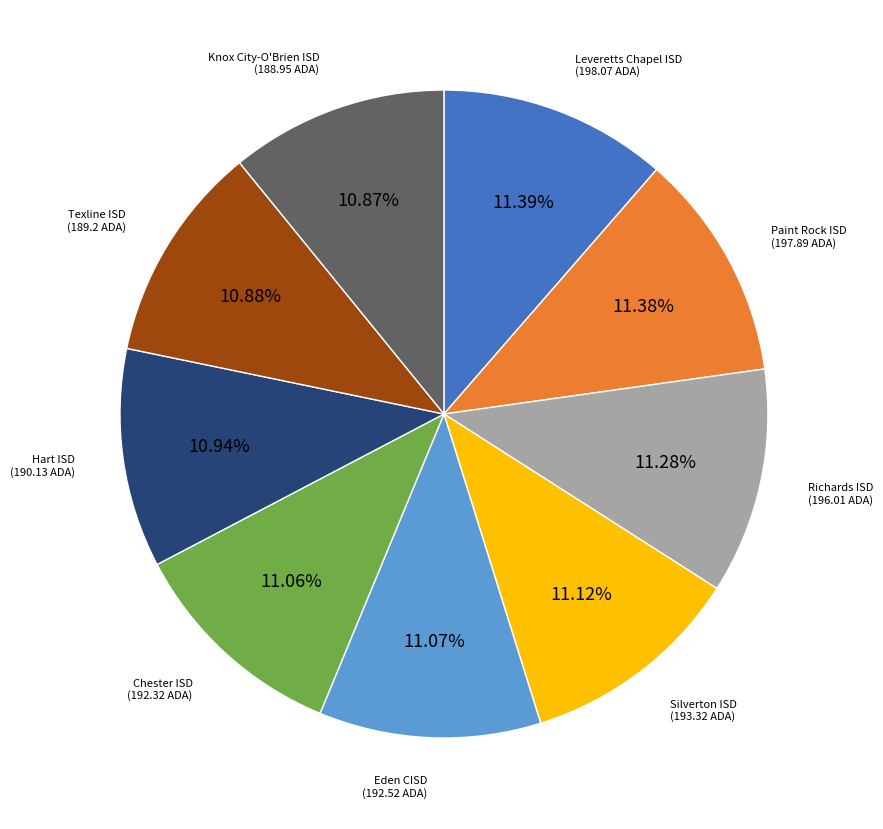

Does any single category account for the majority?

No